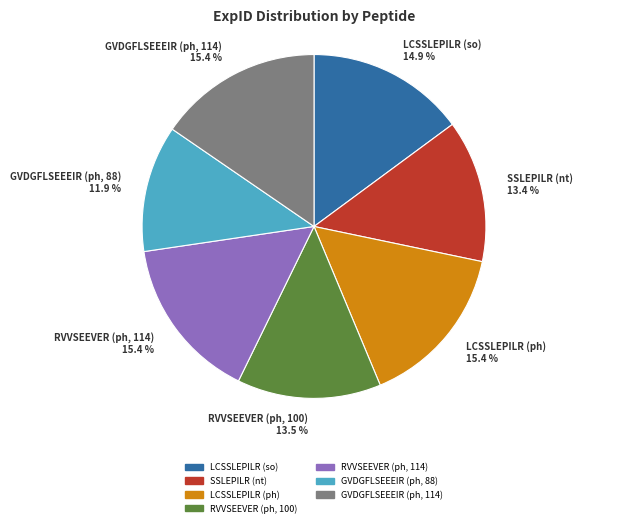

Is it true that GVDGFLSEEEIR (ph, 114) is 4% of the pie?

False